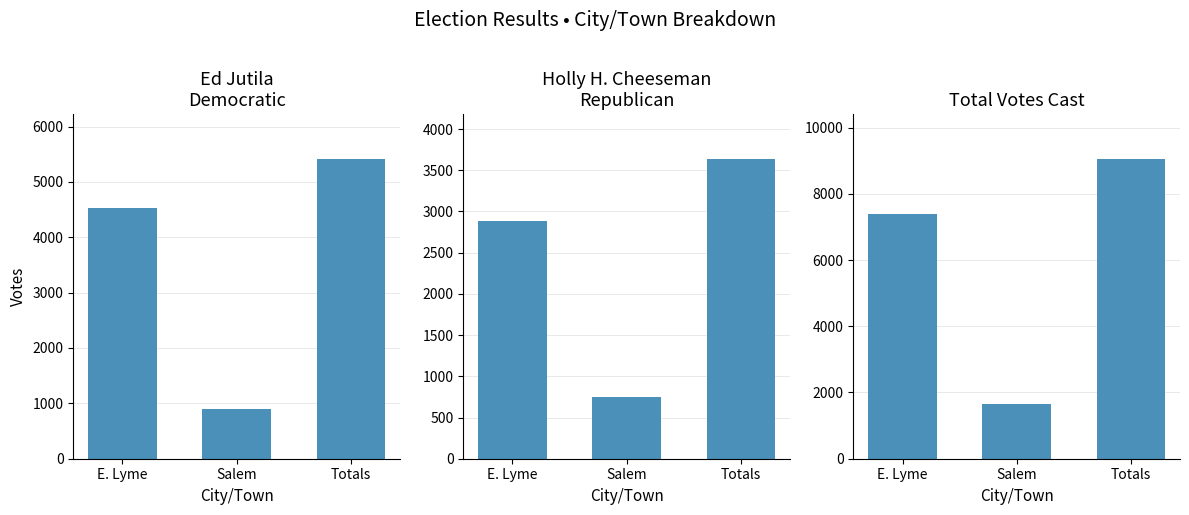

Between E. Lyme and Salem, which series saw the biggest shift?

Total Votes Cast